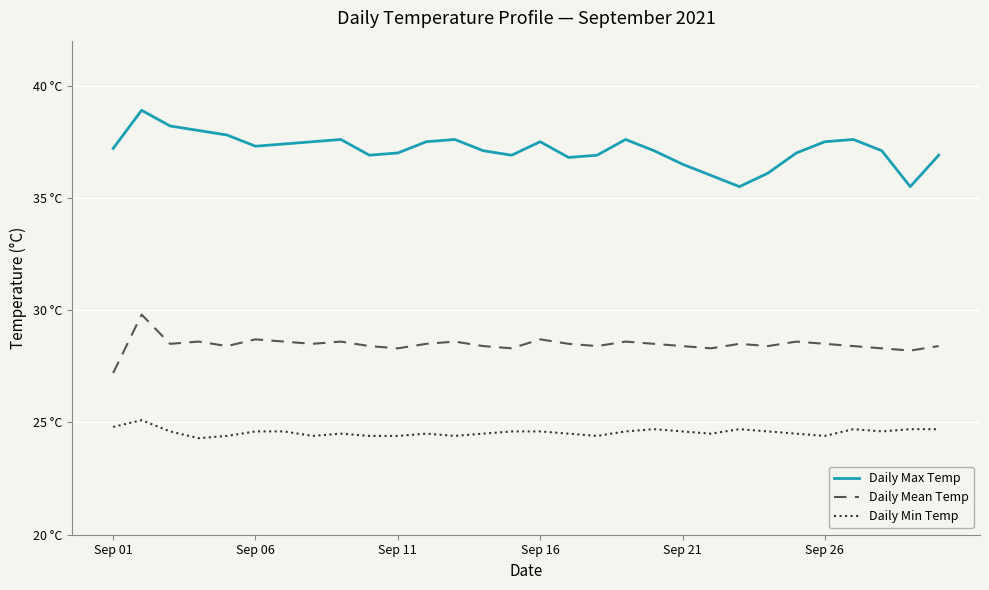

What are all the series names shown in the legend?

Daily Max Temp, Daily Mean Temp, Daily Min Temp